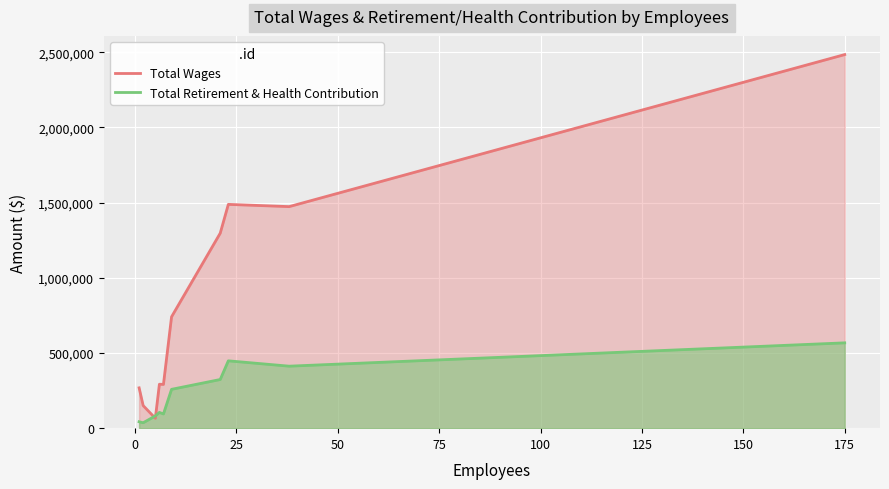

Which series has the largest total across all categories?

Total Wages